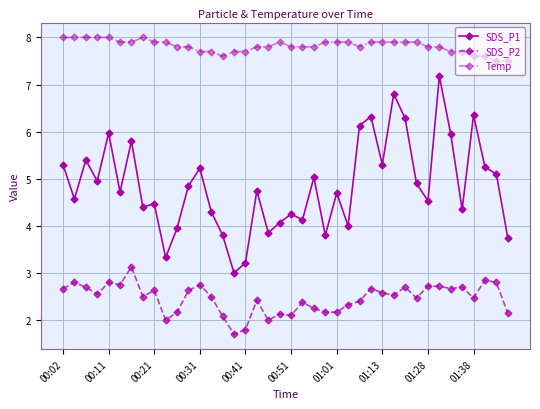

At how many categories does at least one series exceed 7?

40